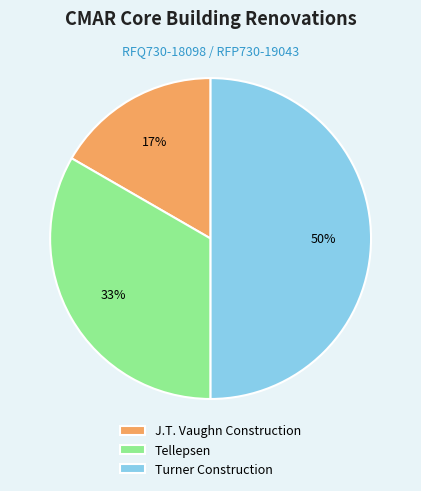

To the nearest percent, what percentage of the pie is J.T. Vaughn Construction?

17%